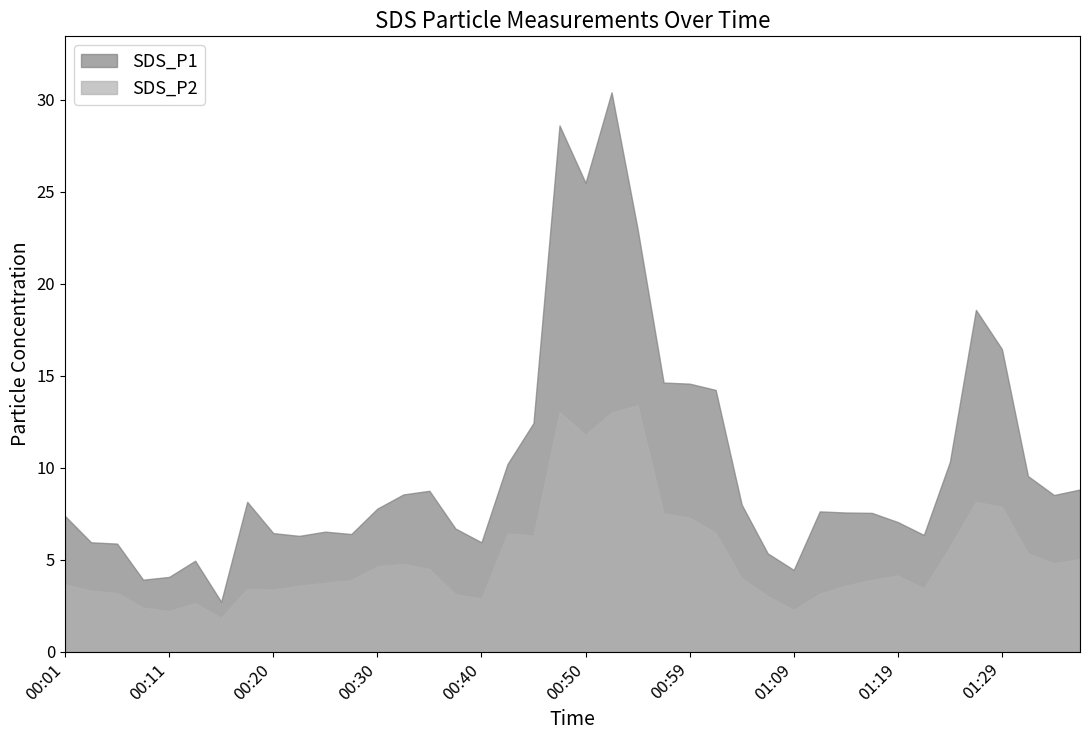

What is the value of the SDS_P2 point at the 18th from the left?

6.4